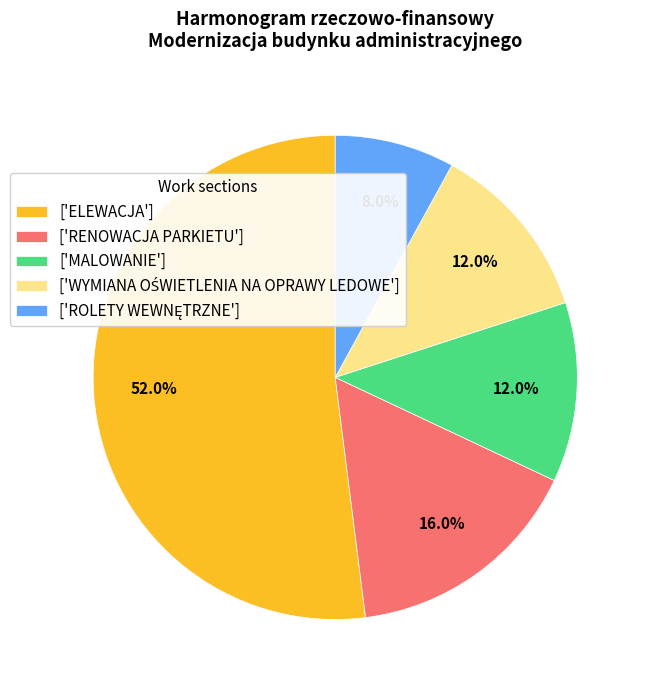

What portion of the pie excludes ['RENOWACJA PARKIETU']?

84.0%